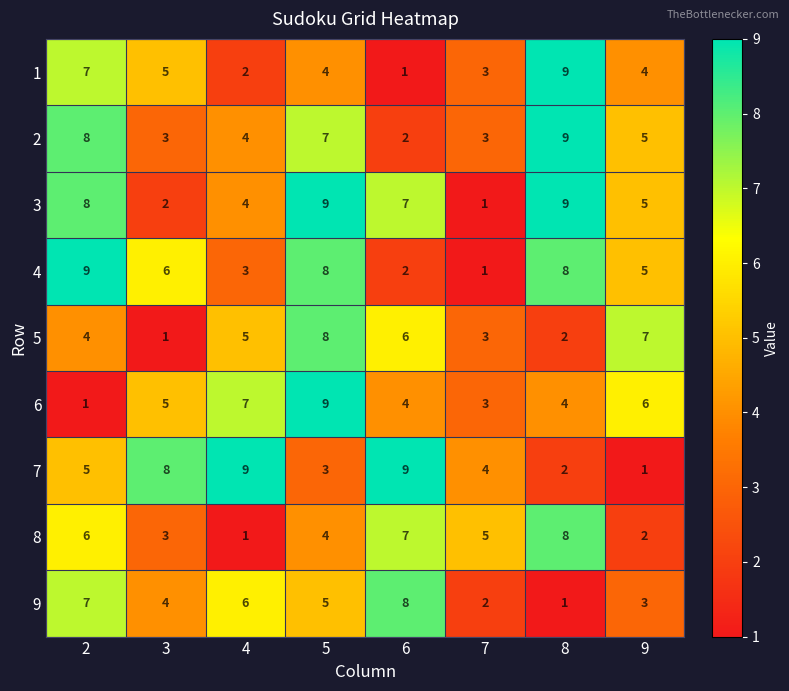

What is the total value across all series at 5?

57